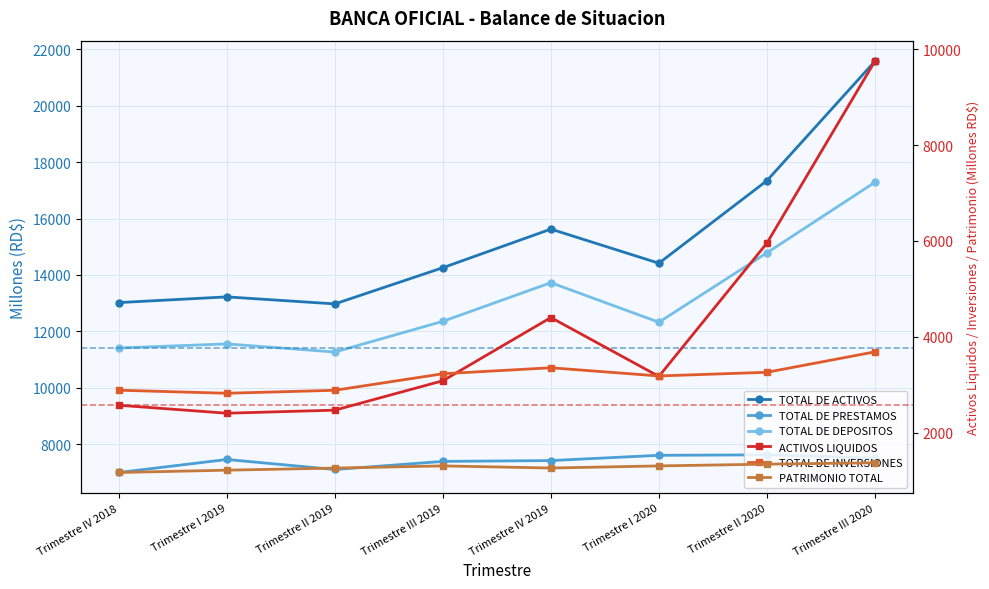

What is the maximum value for TOTAL DE PRESTAMOS?

7626.8